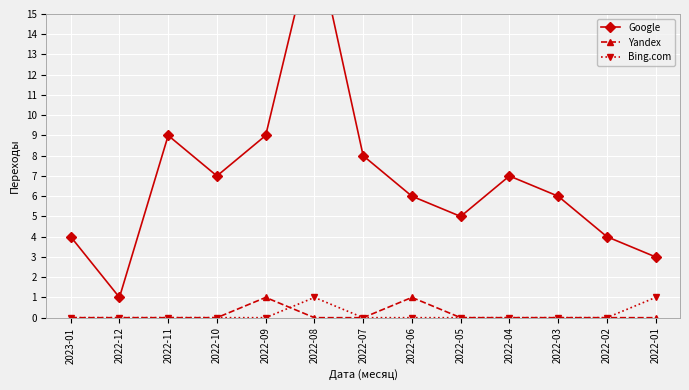

Between which two adjacent categories do Yandex and Bing.com first intersect?

2022-09 and 2022-08